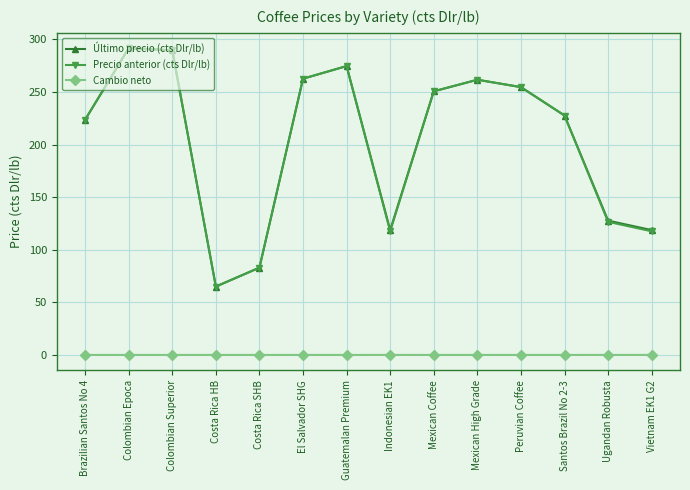

At which label does Último precio (cts Dlr/lb) reach its minimum?

Costa Rica HB